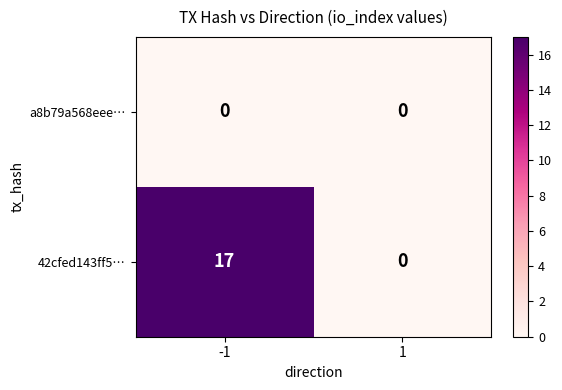

List the series in order of their overall mean, highest first.

42cfed143ff5…, a8b79a568eee…